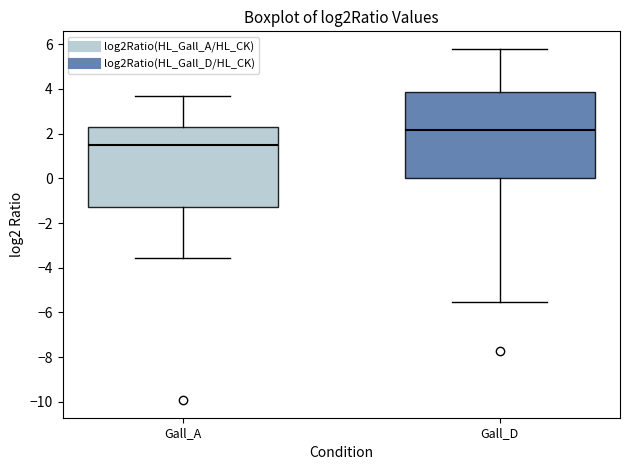

Comparing the boxes themselves (not the whiskers), which one is the tallest?

Gall_D